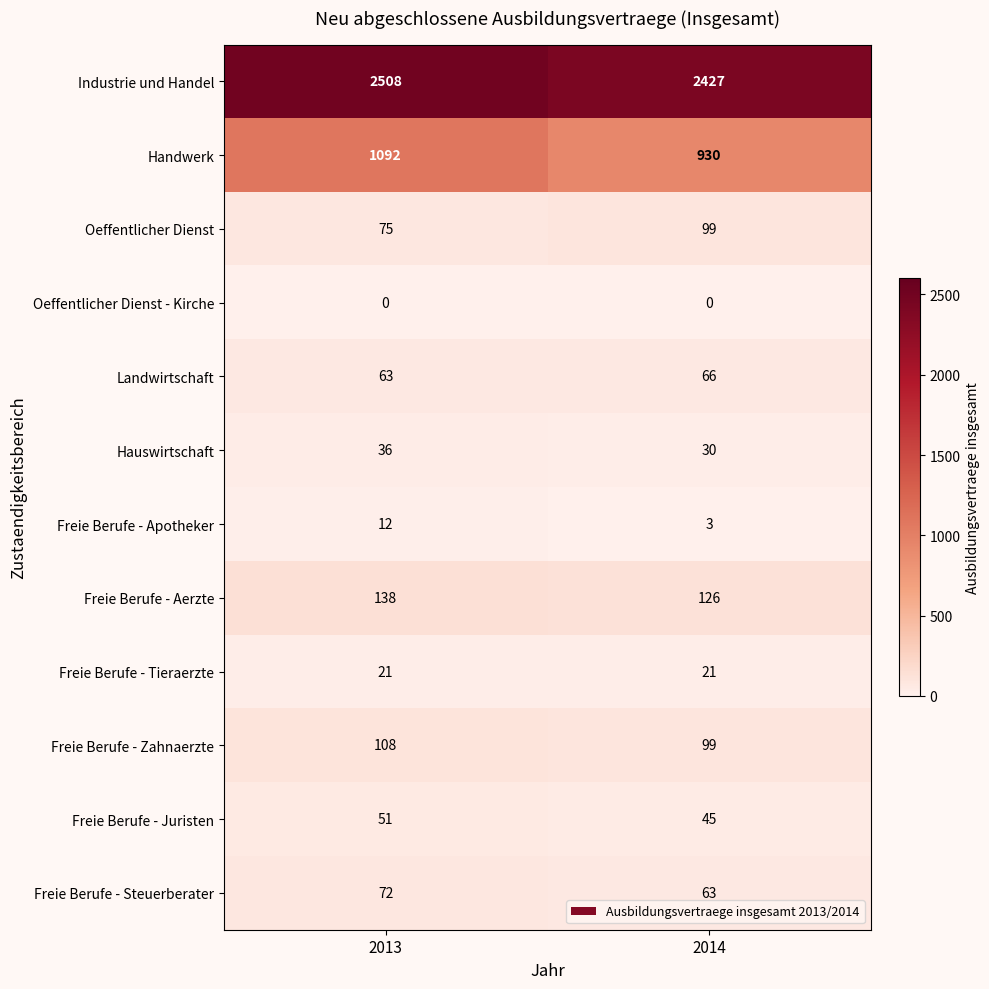

How many values in the Industrie und Handel series are below 2508?

1